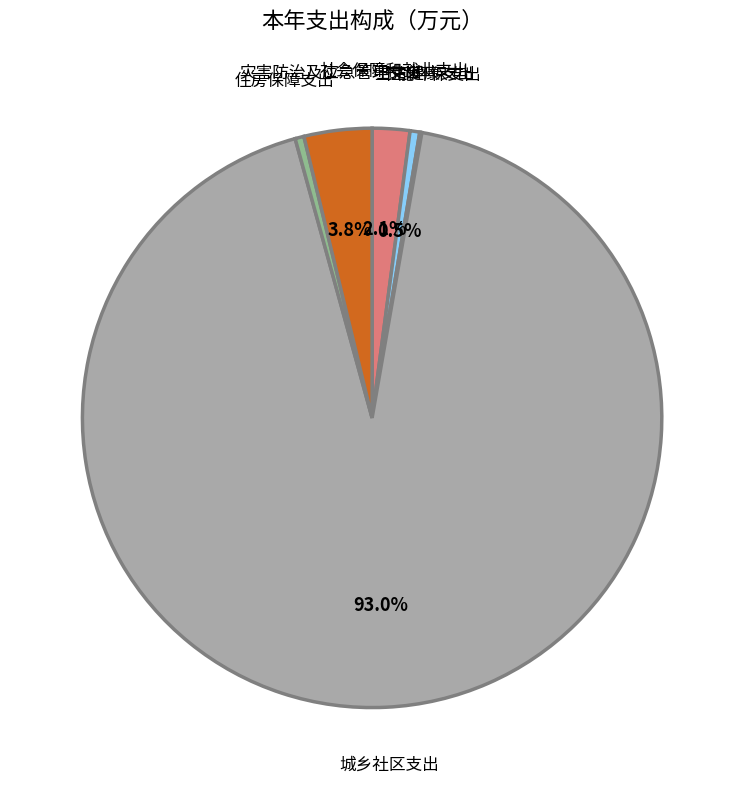

Does any single category account for the majority?

Yes